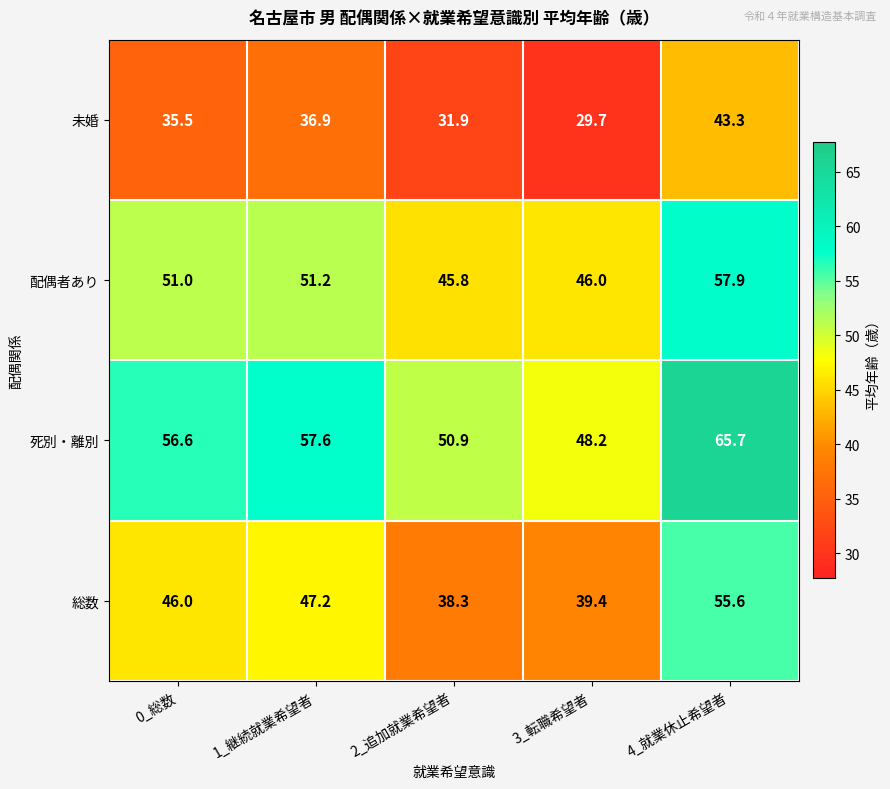

What is the smallest value displayed?

29.7